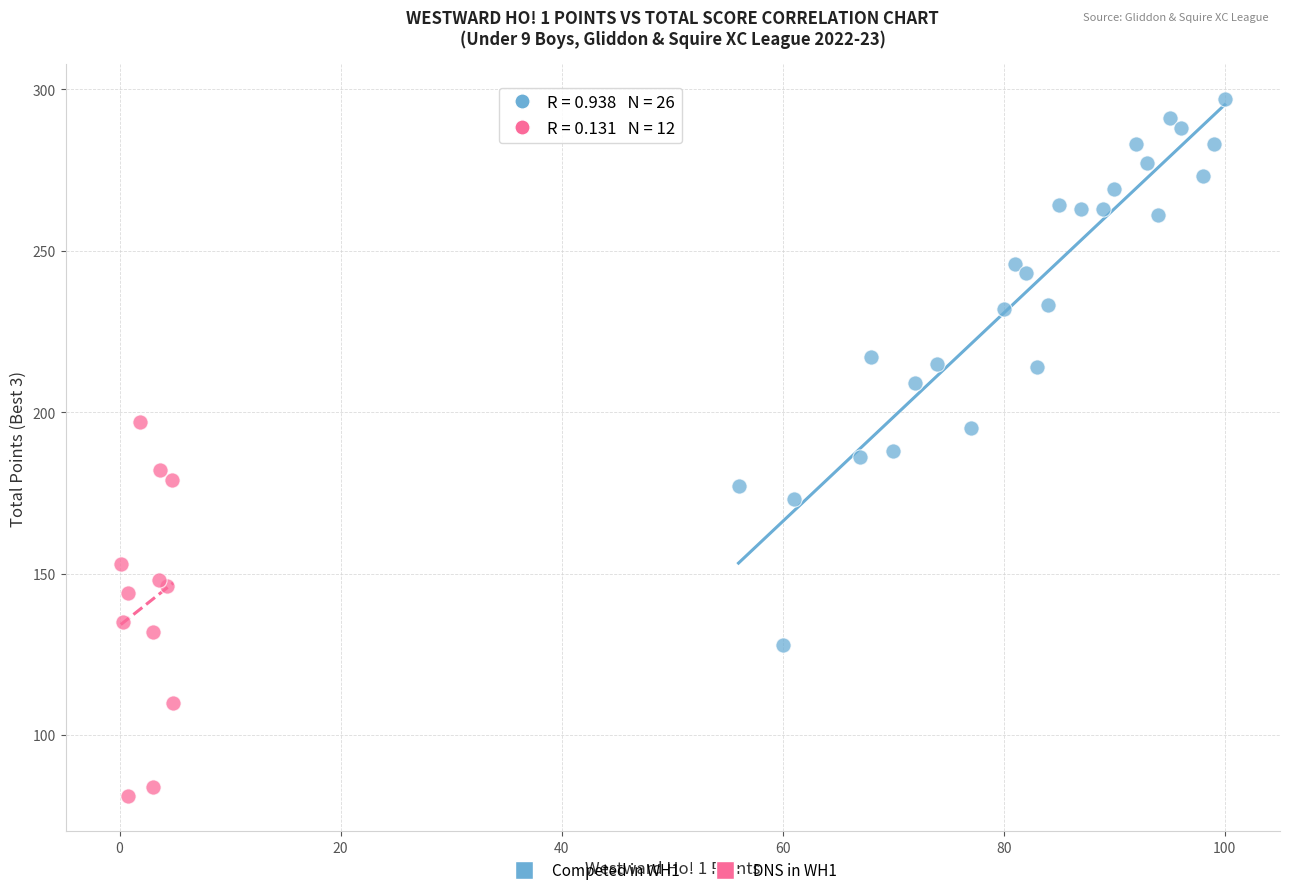

What are all the series names shown in the legend?

Competed in WH1, DNS in WH1